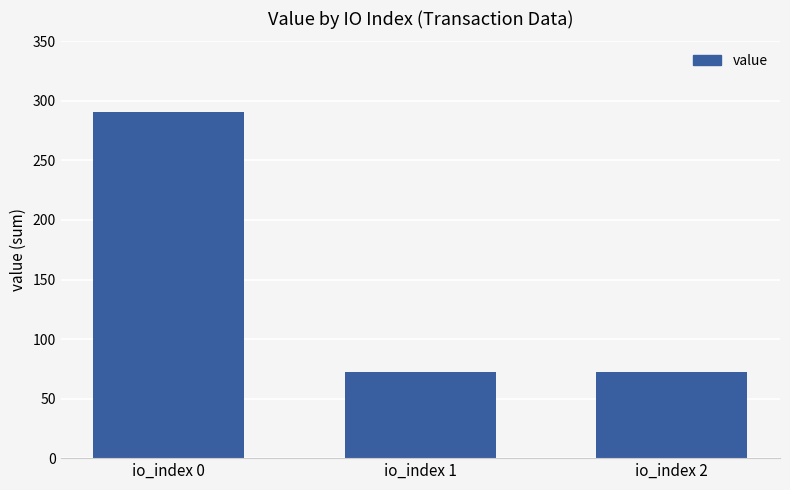

Reading left to right, transcribe all the data shown in this chart.

io_index 0=290.6	io_index 1=72.7	io_index 2=72.7